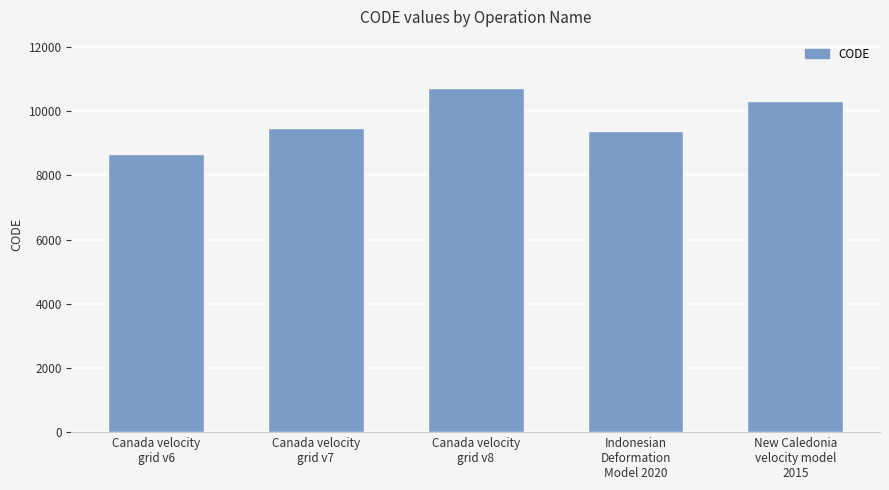

What is the minimum value shown in the chart?

8676